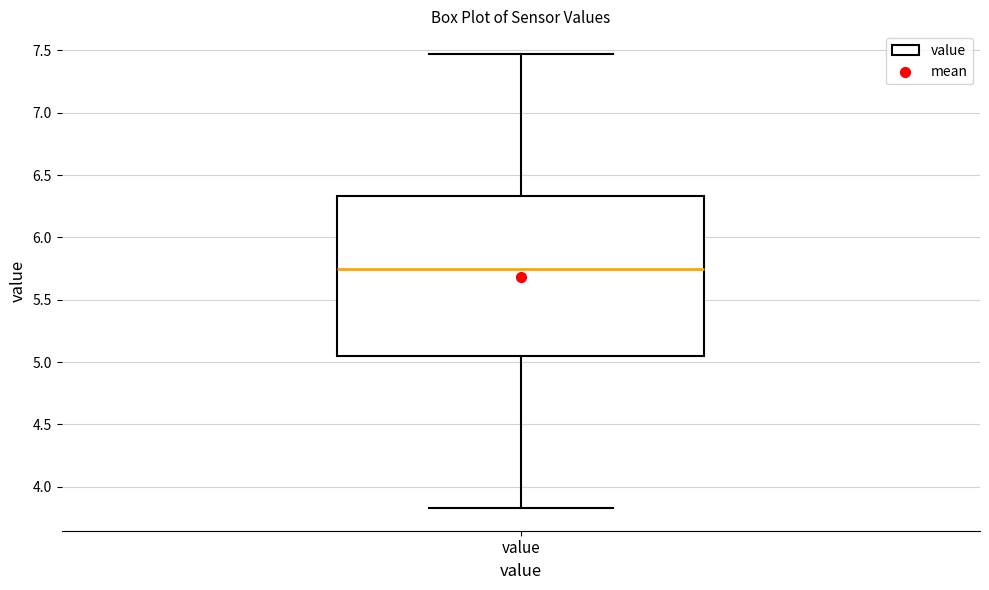

Transcribe this box plot: give where the median line is, the range the box spans, and where the two whiskers end, as read against the y-axis. The values are not printed on the chart, so give them approximately, as read against the axis.

median 5.75, box 5.05 to 6.35, whiskers 3.85 to 7.45